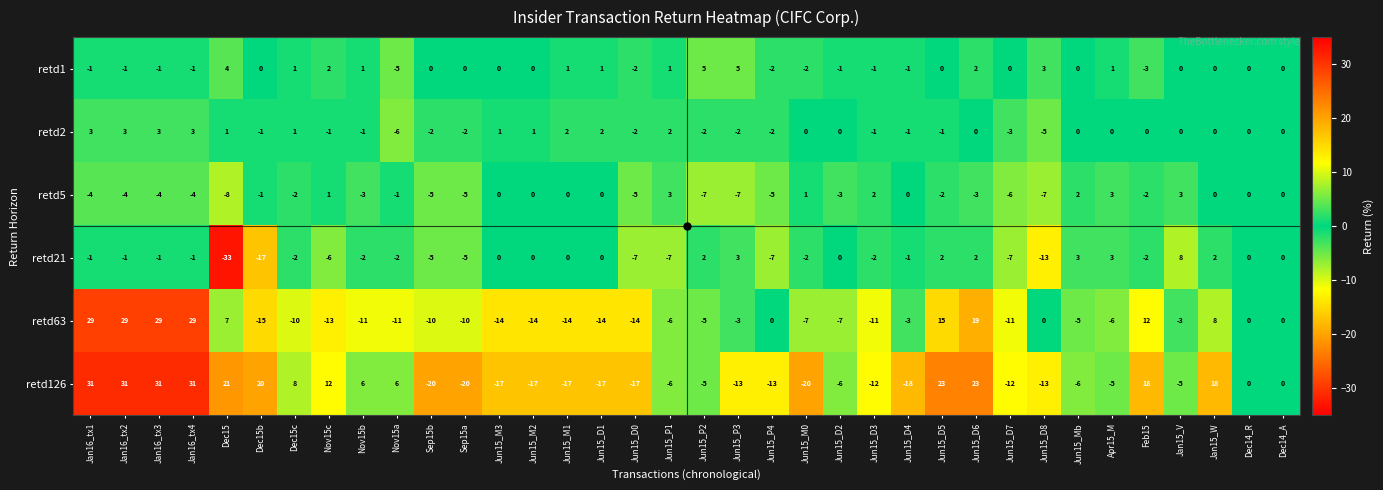

Which series has the widest spread of values?

retd126